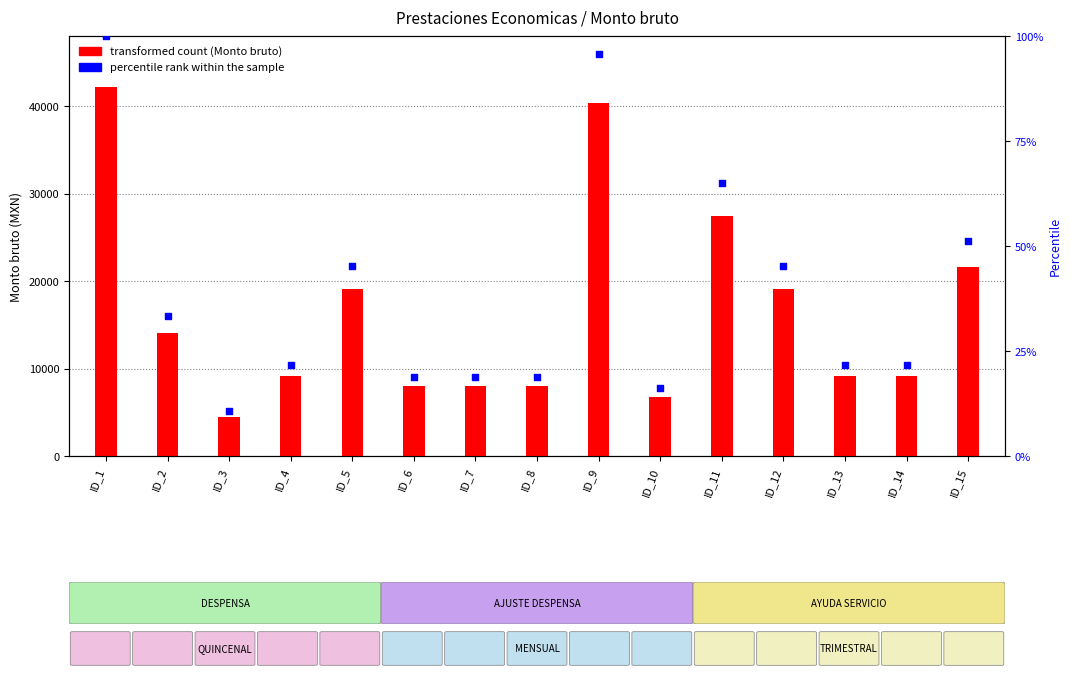

Which series contains the highest Y value?

transformed count (Monto bruto)